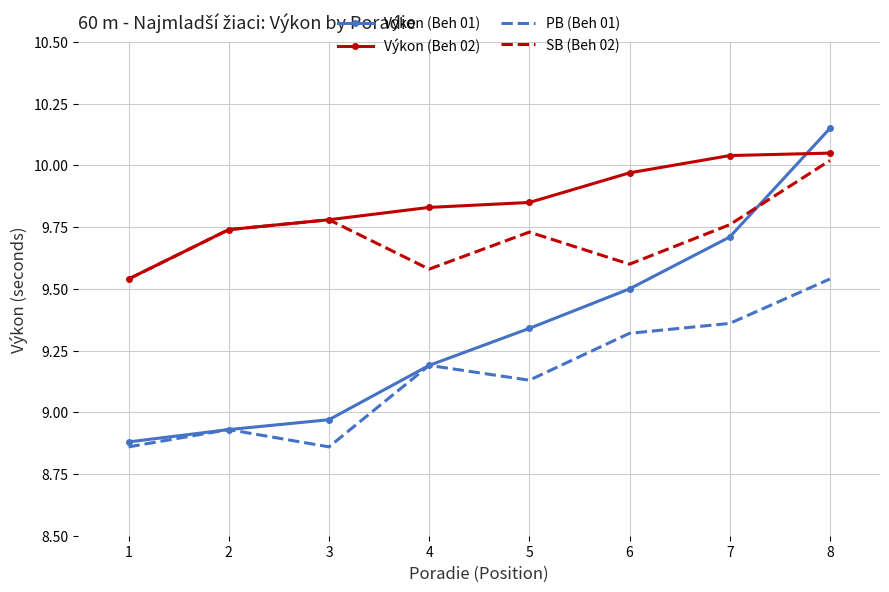

At which category does the chart reach its peak across all series?

8